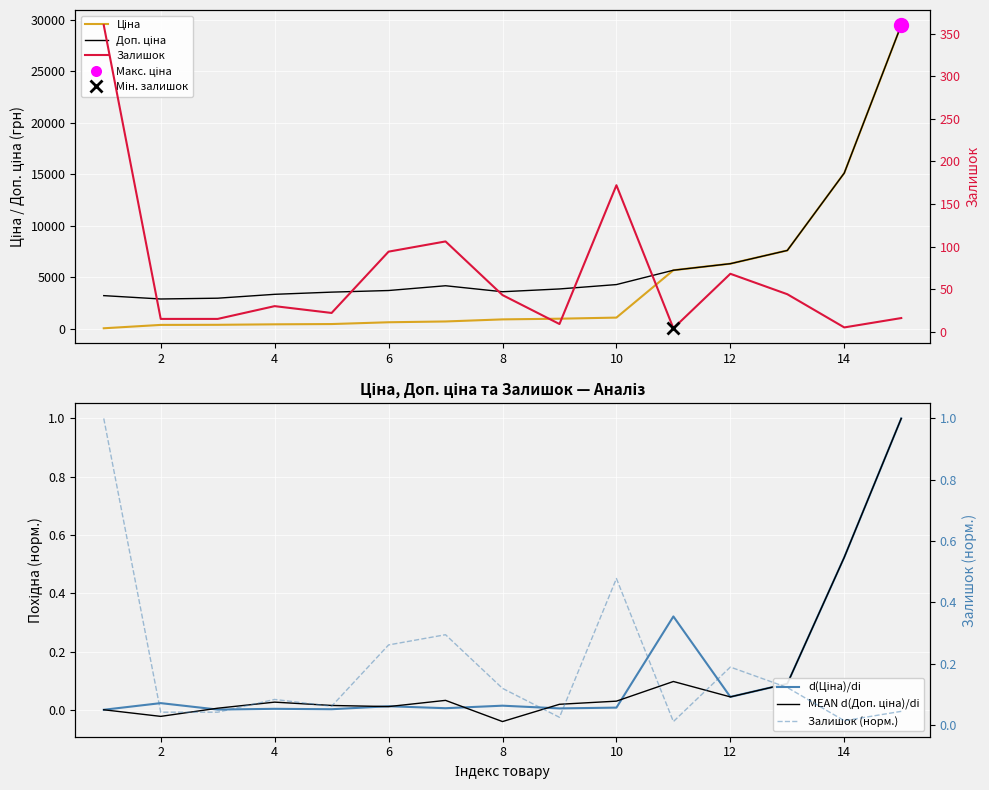

At which label does MEAN d(Доп. ціна)/di first exceed 0?

4